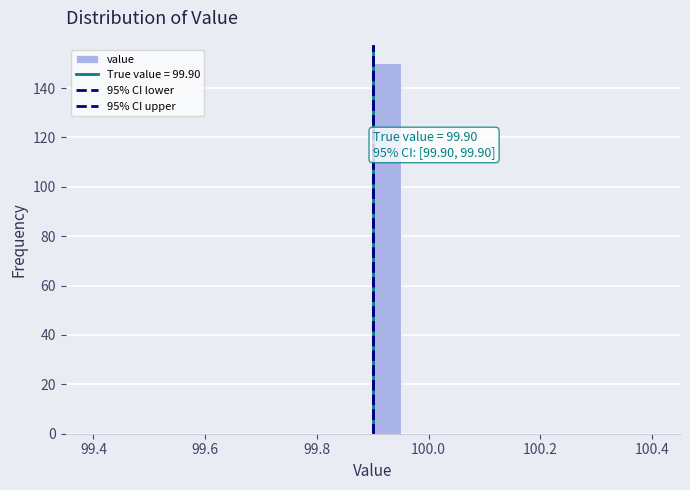

Read against the x-axis, roughly where is the centre of the tallest bar?

99.92